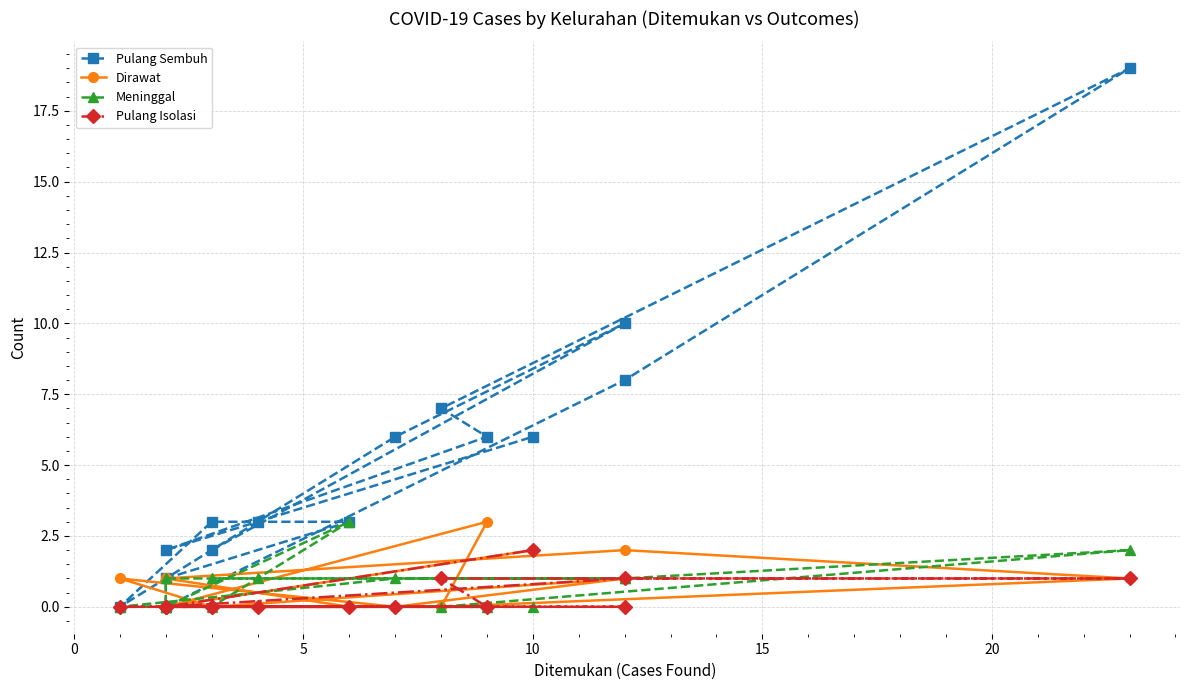

Between 10 and 10, which is larger?

10